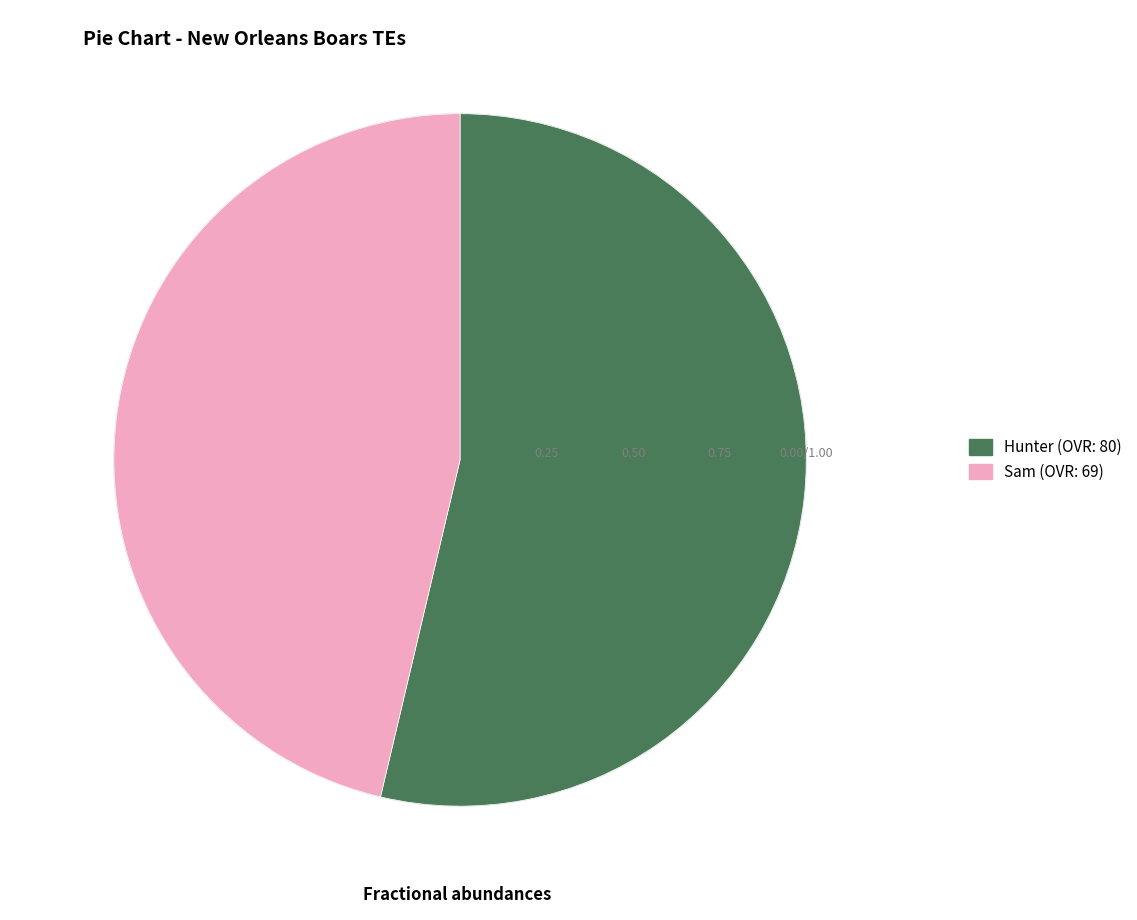

Is the sum of Sam and Hunter greater than half?

Yes